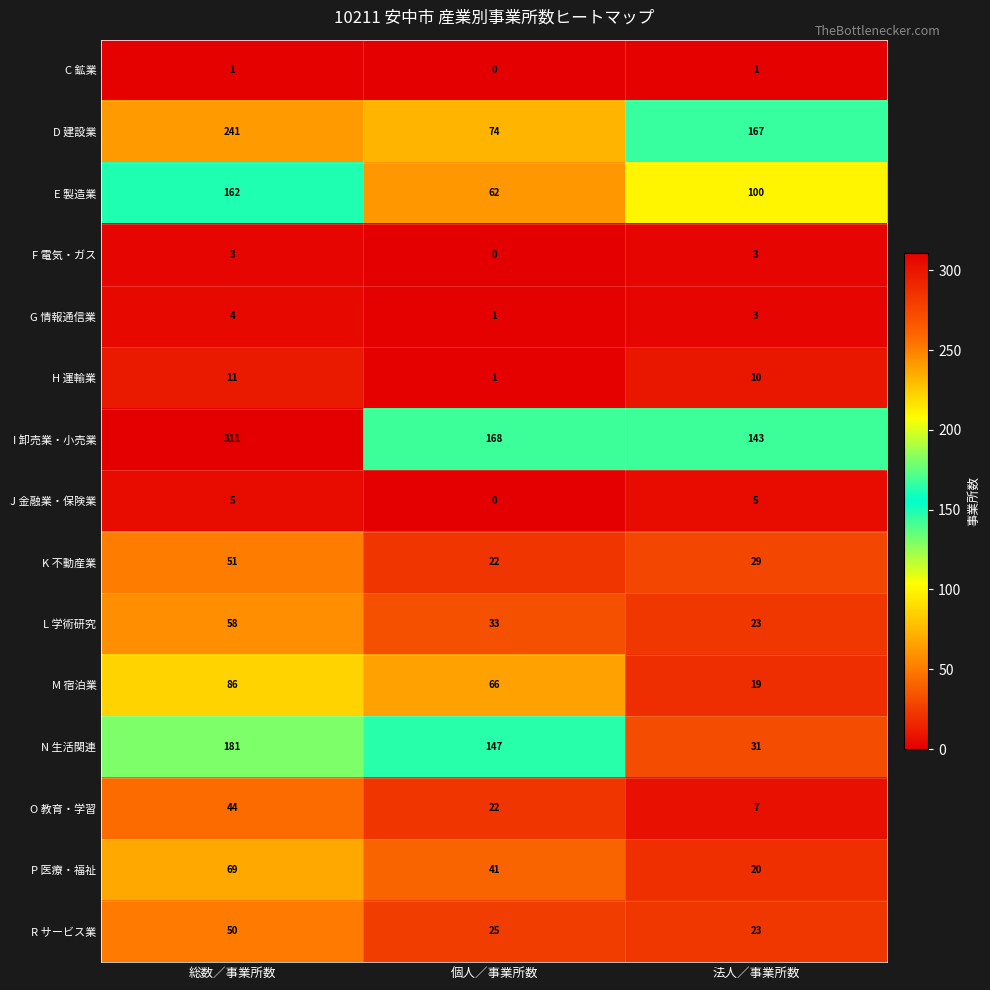

Count the O 教育・学習 values in the range 7 to 44.

3